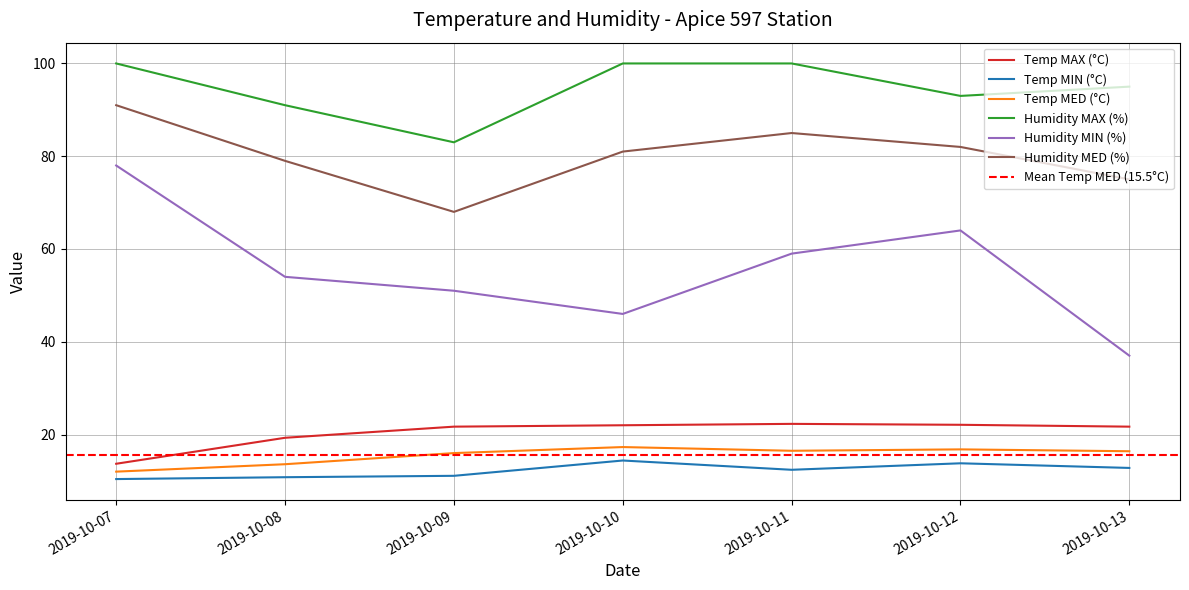

Reading left to right, list all the values displayed in this chart.

Temp MAX (°C): 2019-10-07=13.7	2019-10-08=19.3	2019-10-09=21.7	2019-10-10=22.0	2019-10-11=22.3	2019-10-12=22.1	2019-10-13=21.7
Temp MIN (°C): 2019-10-07=10.4	2019-10-08=10.8	2019-10-09=11.1	2019-10-10=14.4	2019-10-11=12.4	2019-10-12=13.8	2019-10-13=12.8
Temp MED (°C): 2019-10-07=12.0	2019-10-08=13.6	2019-10-09=16.0	2019-10-10=17.3	2019-10-11=16.5	2019-10-12=16.8	2019-10-13=16.4
Humidity MAX (%): 2019-10-07=100.0	2019-10-08=91.0	2019-10-09=83.0	2019-10-10=100.0	2019-10-11=100.0	2019-10-12=93.0	2019-10-13=95.0
Humidity MIN (%): 2019-10-07=78.0	2019-10-08=54.0	2019-10-09=51.0	2019-10-10=46.0	2019-10-11=59.0	2019-10-12=64.0	2019-10-13=37.0
Humidity MED (%): 2019-10-07=91.0	2019-10-08=79.0	2019-10-09=68.0	2019-10-10=81.0	2019-10-11=85.0	2019-10-12=82.0	2019-10-13=75.0